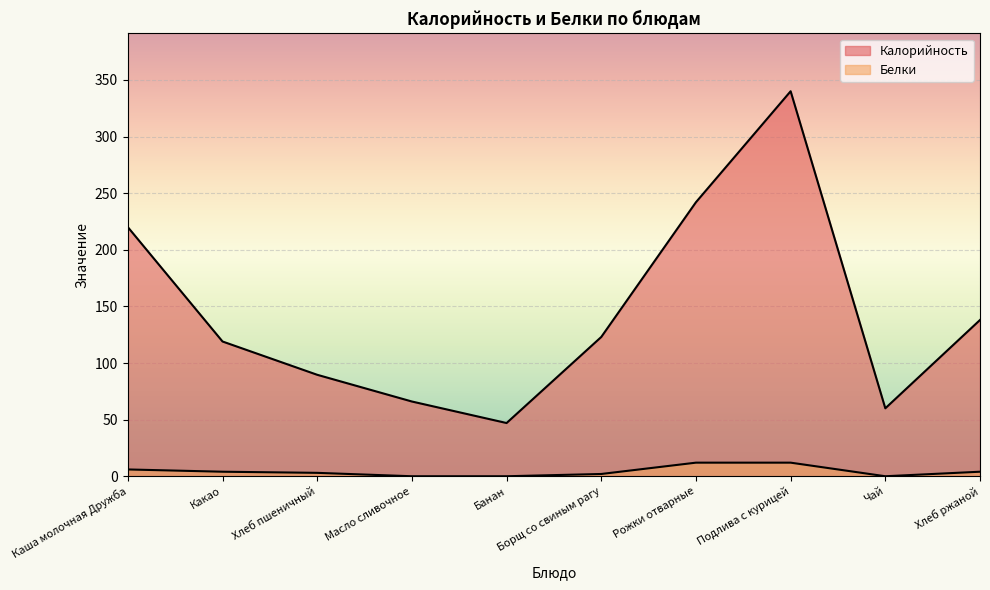

Reading left to right, extract all data points from this chart.

Калорийность: 220.0	119.0	89.6	66.0	47.0	123.0	242.0	340.0	60.0	138.0
Белки: 6.0	4.0	3.0	0.0	0.0	2.0	12.0	12.0	0.0	4.0